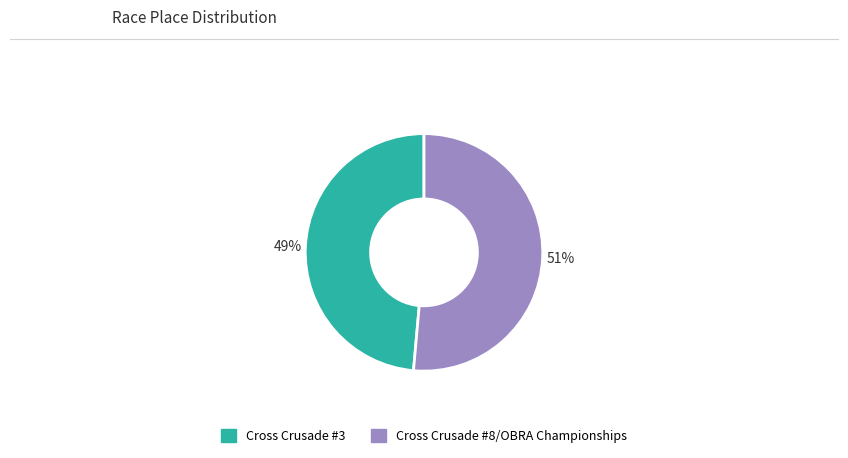

Rank the categories by value from highest to lowest.

Cross Crusade #8/OBRA Championships, Cross Crusade #3